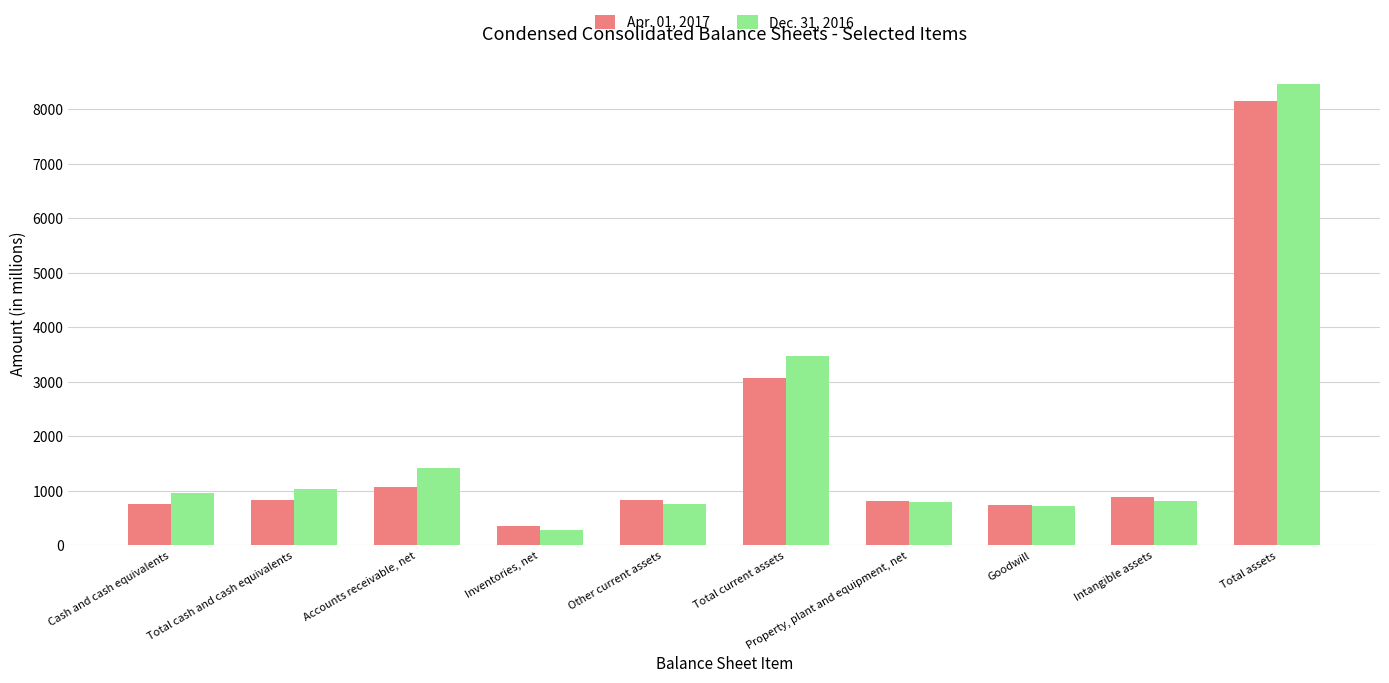

Is it true that Dec. 31, 2016 equals 1566 at Total cash and cash equivalents?

False